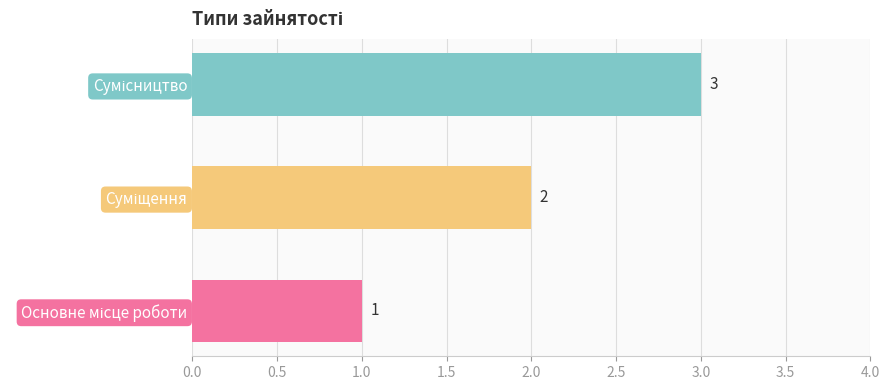

How many bars are there in total?

3